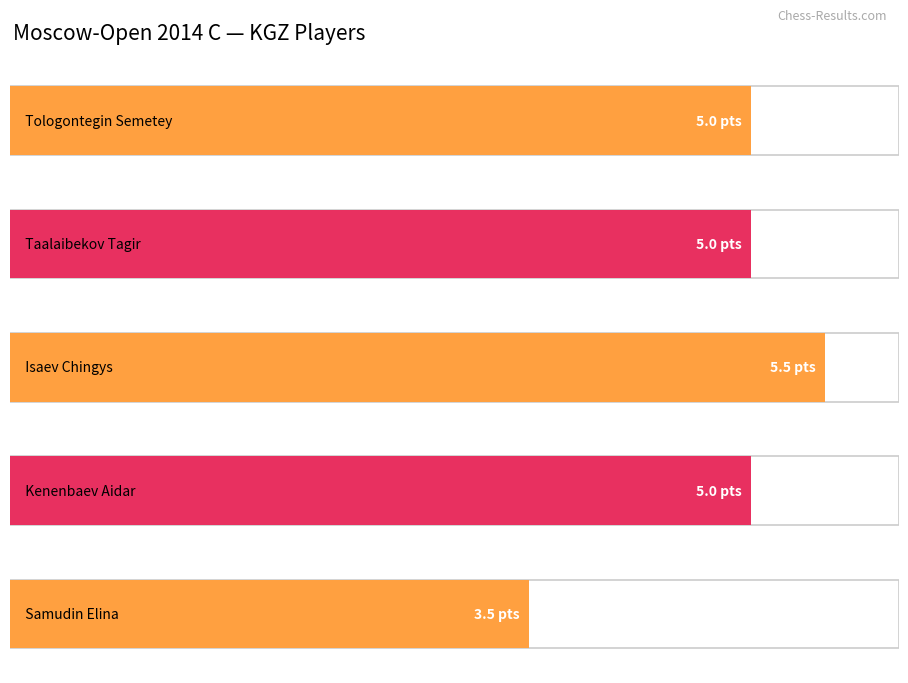

Reading left to right, transcribe all the data shown in this chart.

5.0	5.0	5.5	5.0	3.5